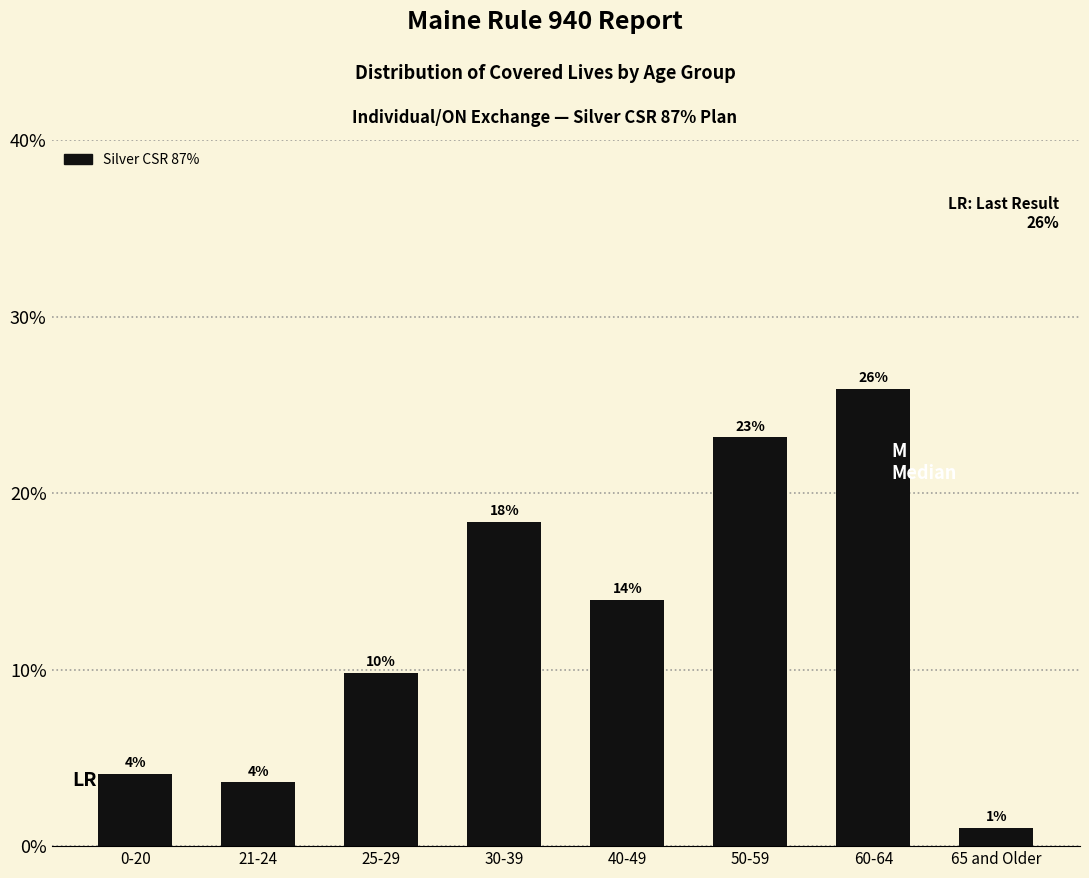

Does the chart contain any negative values?

No